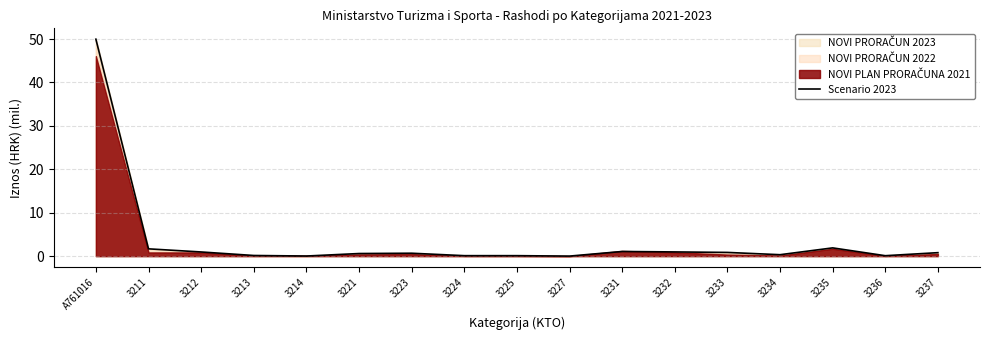

How many lines are shown in the chart?

1